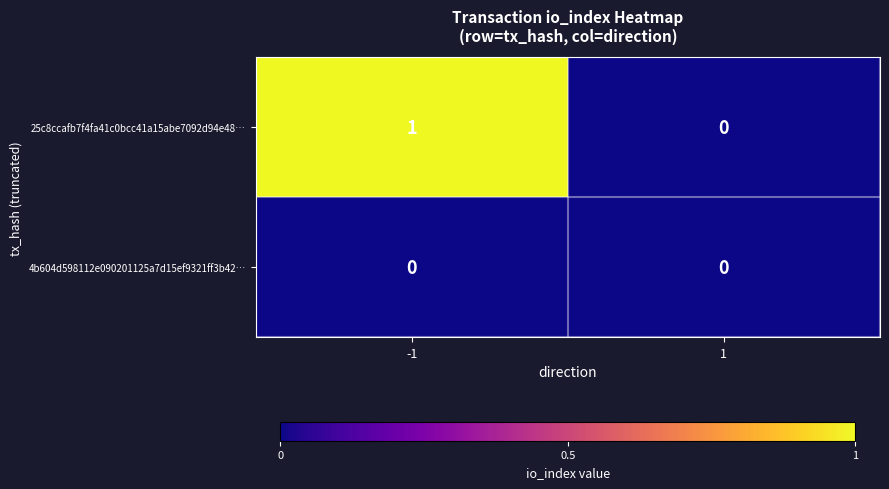

Which series has the largest total across all categories?

25c8ccafb7f4fa41c0bcc41a15abe7092d94e48…